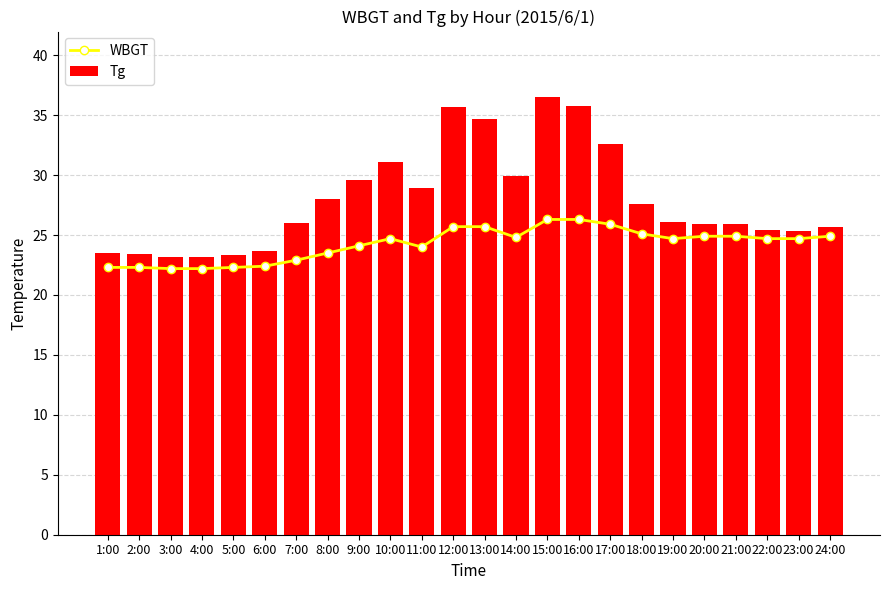

Rank the series by their maximum value, from lowest to highest.

WBGT, Tg